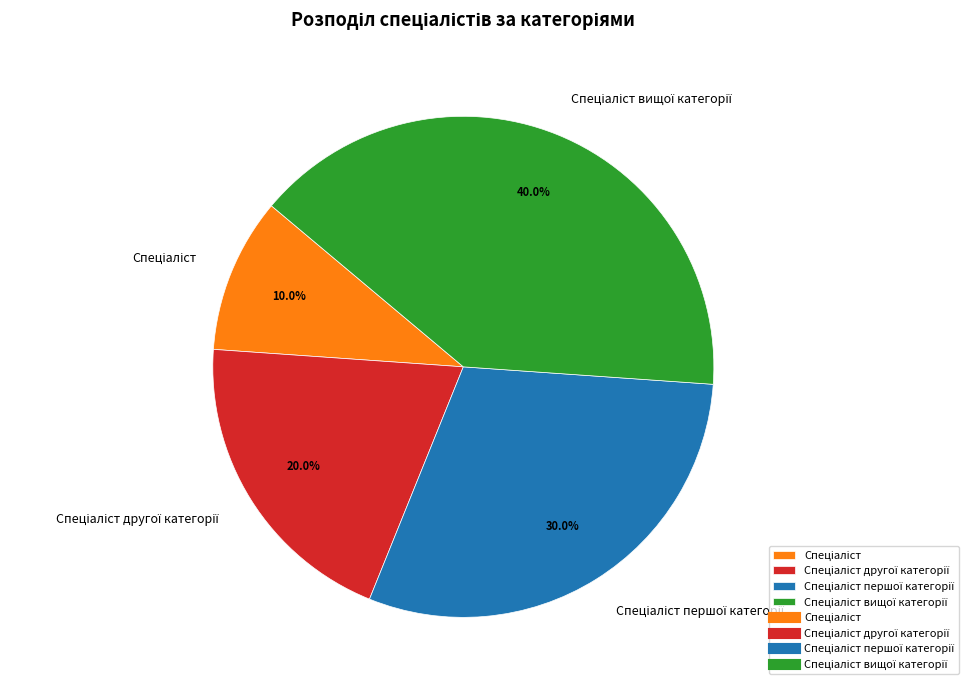

Does any single category account for the majority?

No